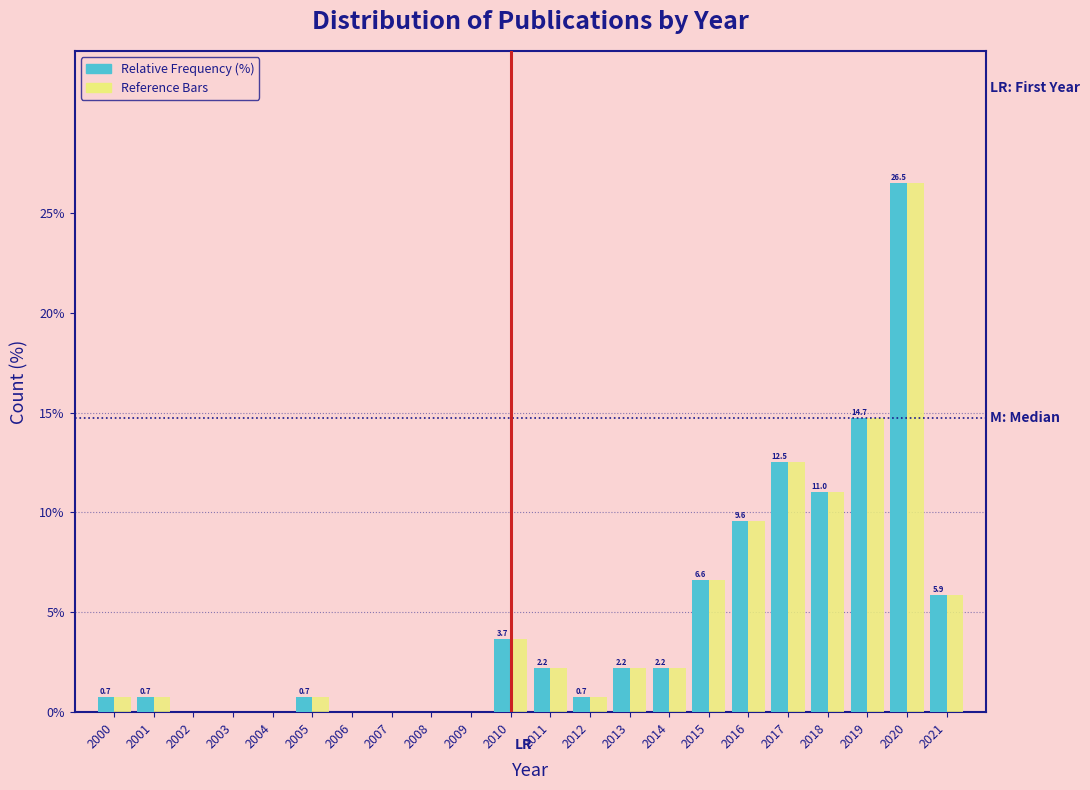

At which category is the sum across all series the highest?

2020